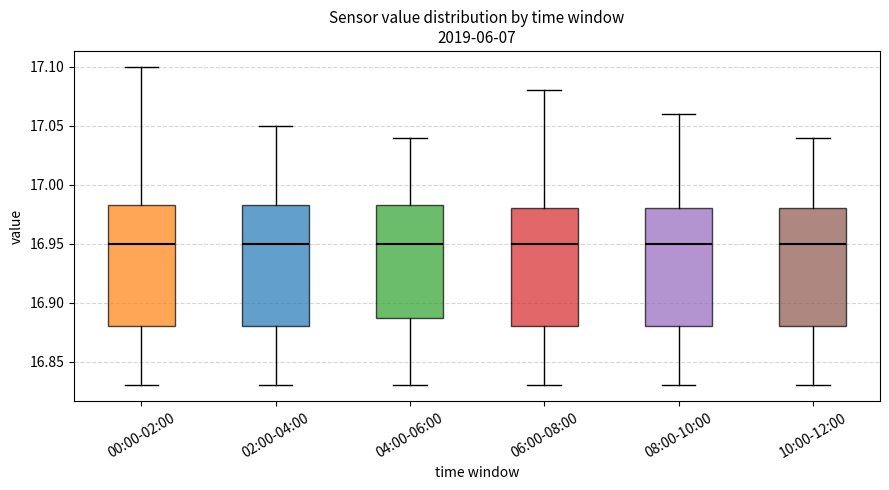

Where is the upper edge of the box for 04:00-06:00 on the y-axis? The values are not printed on the chart, so give them approximately, as read against the axis.

16.985